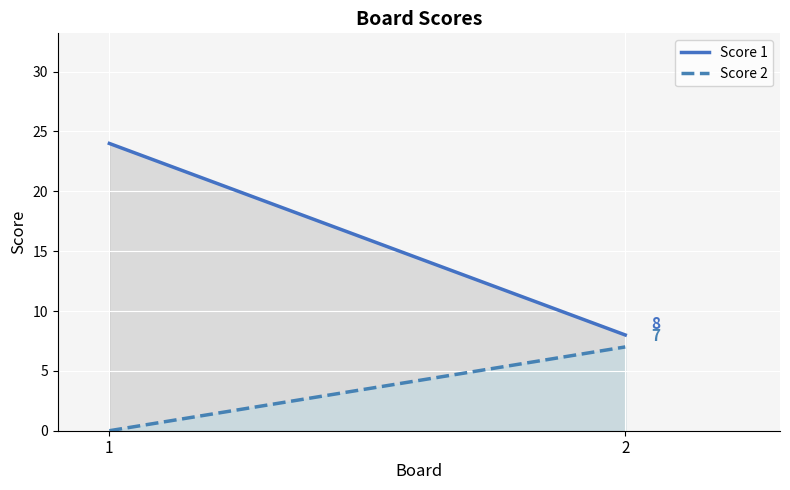

At 2, list the series in order from smallest to largest.

Score 2, Score 1